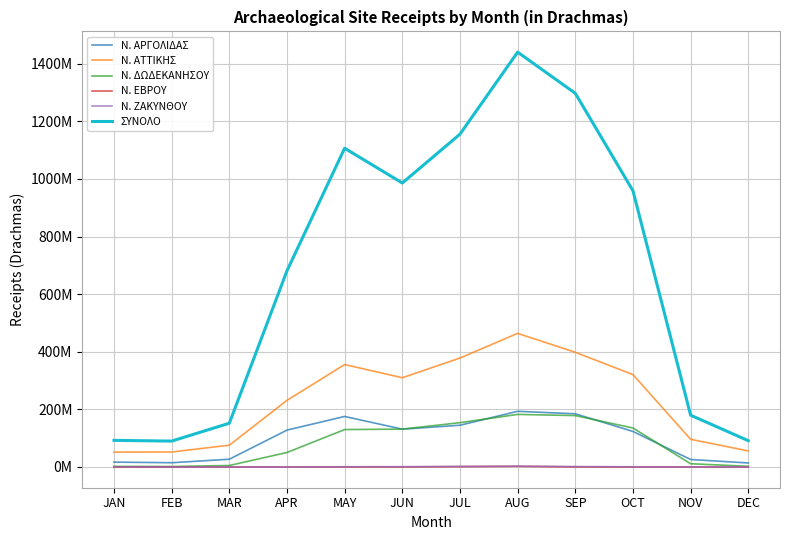

What is the greatest value displayed?

1440439400